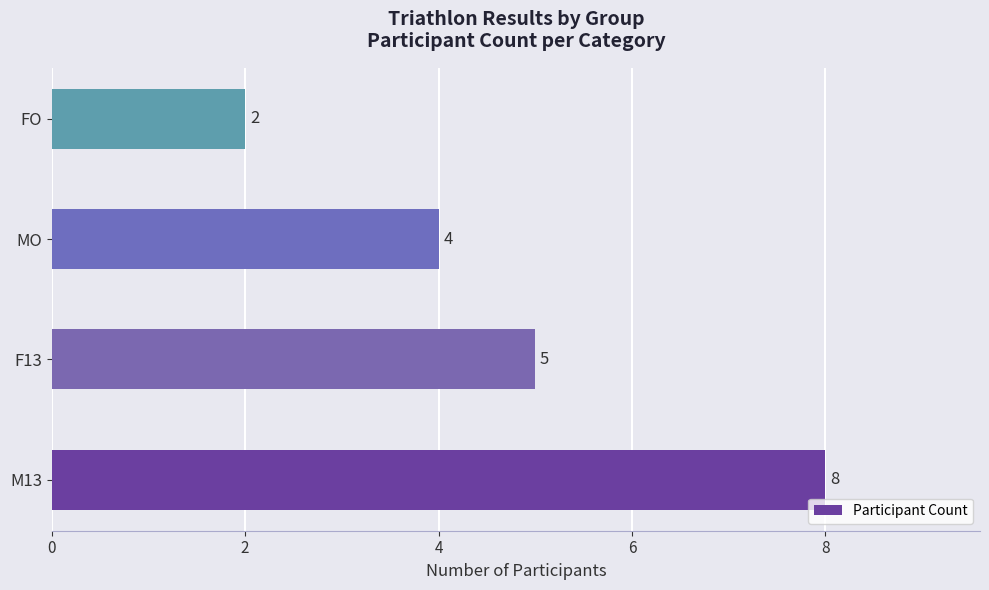

How many values are between 4 and 8?

3